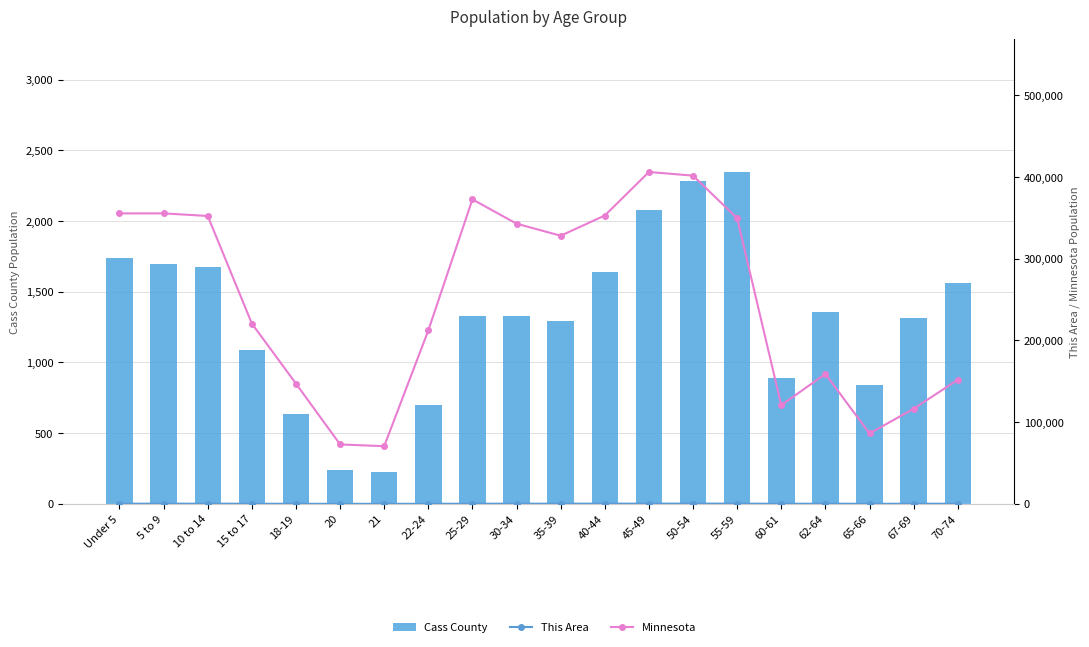

What are all the series names shown in the legend?

Cass County, This Area, Minnesota